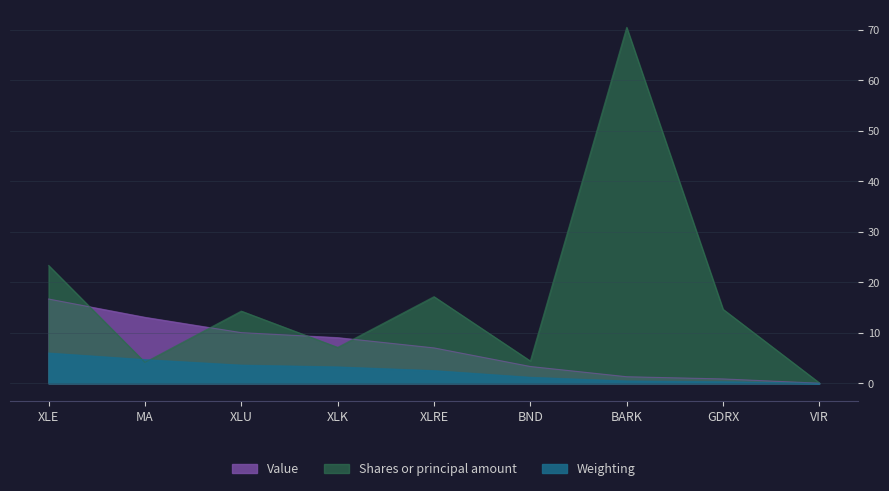

True or false: Weighting and Value cross at least once.

False